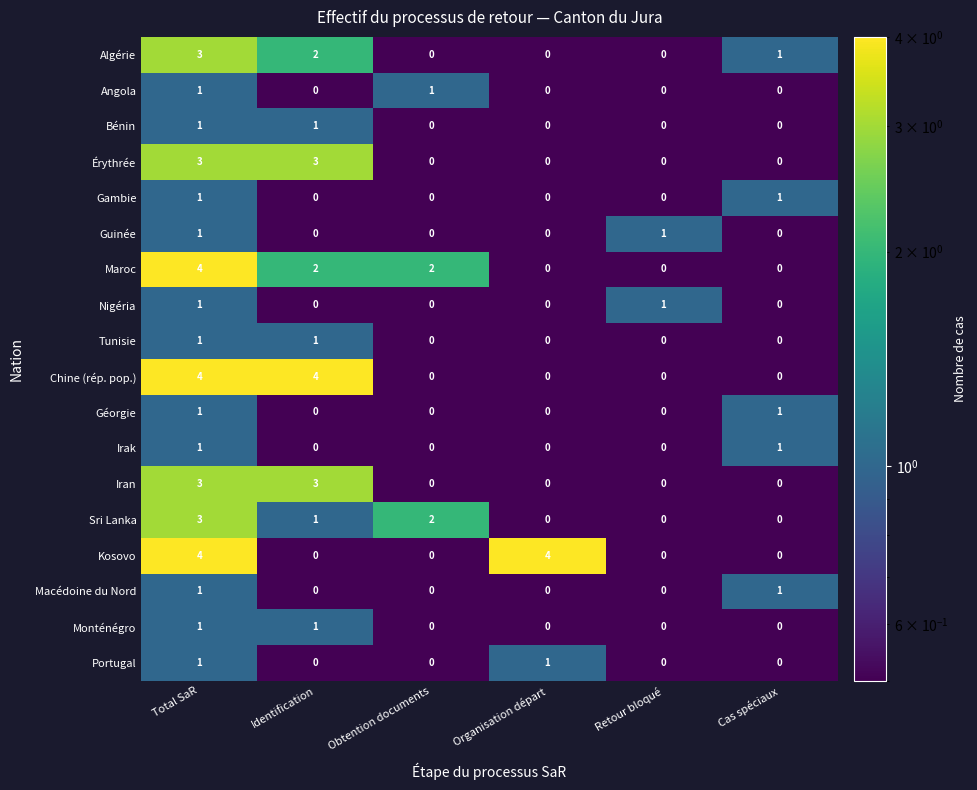

What is the difference between the maximum and minimum values in the Algérie series?

3